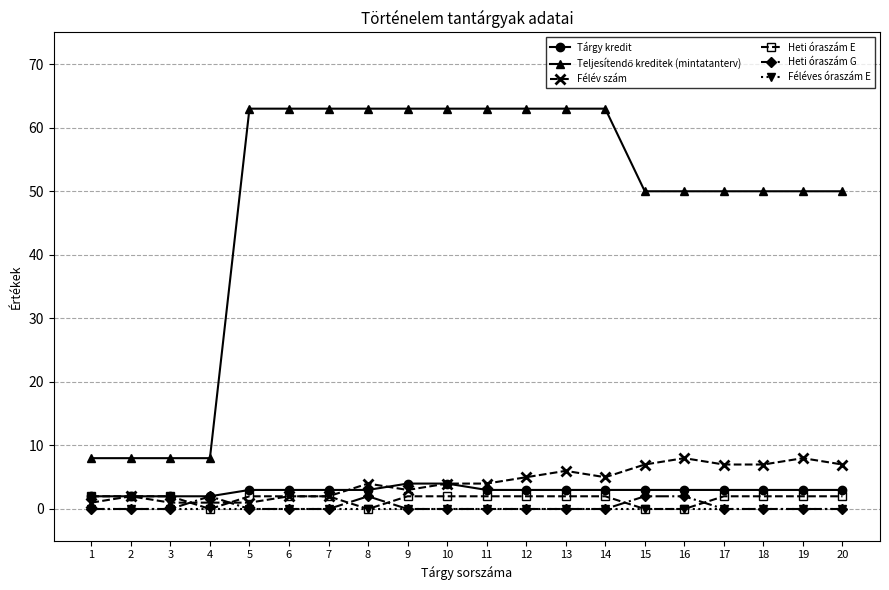

True or false: Heti óraszám G has more than 0 points higher than both neighbors.

True